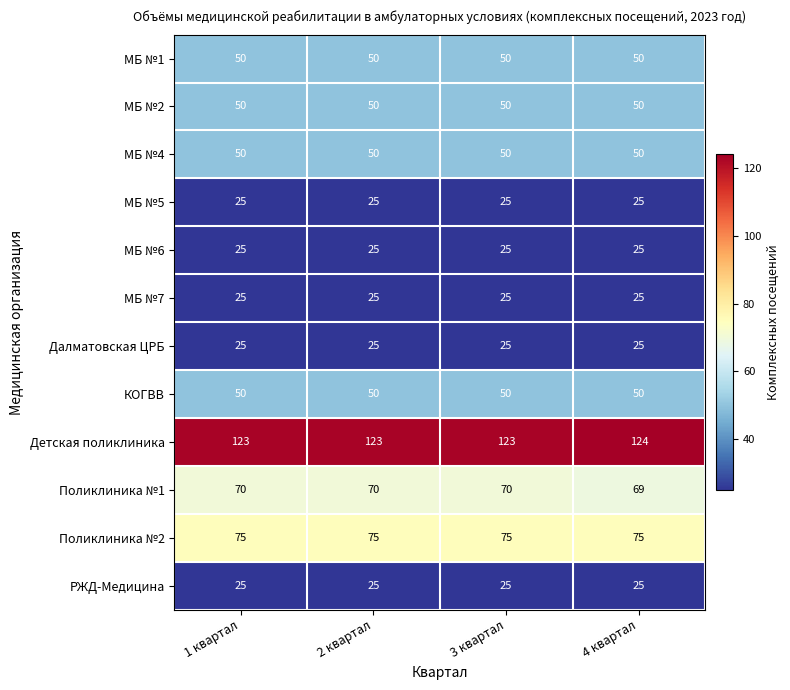

What is the smallest value displayed?

25